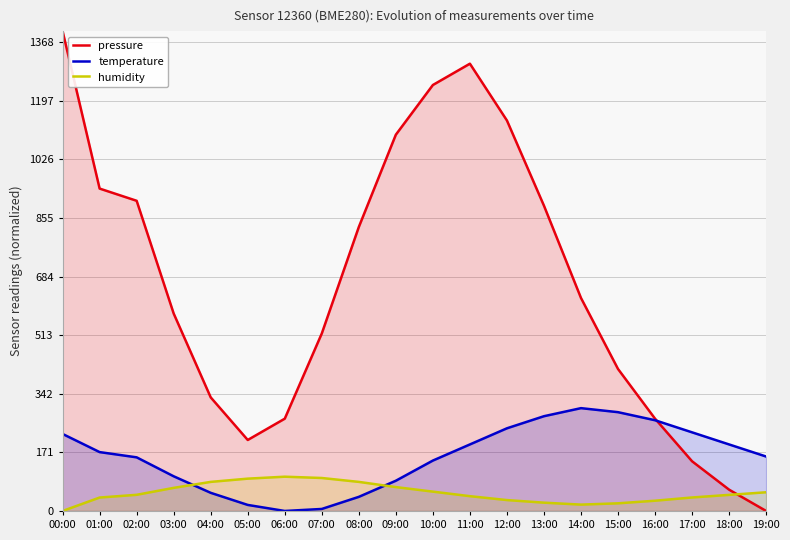

How many times do pressure and humidity cross each other?

1